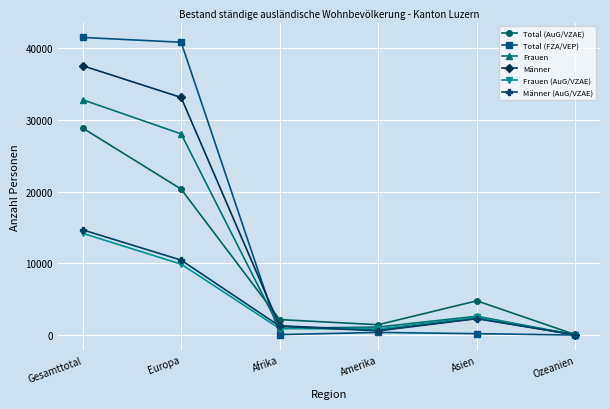

How many series are shown in this chart?

6